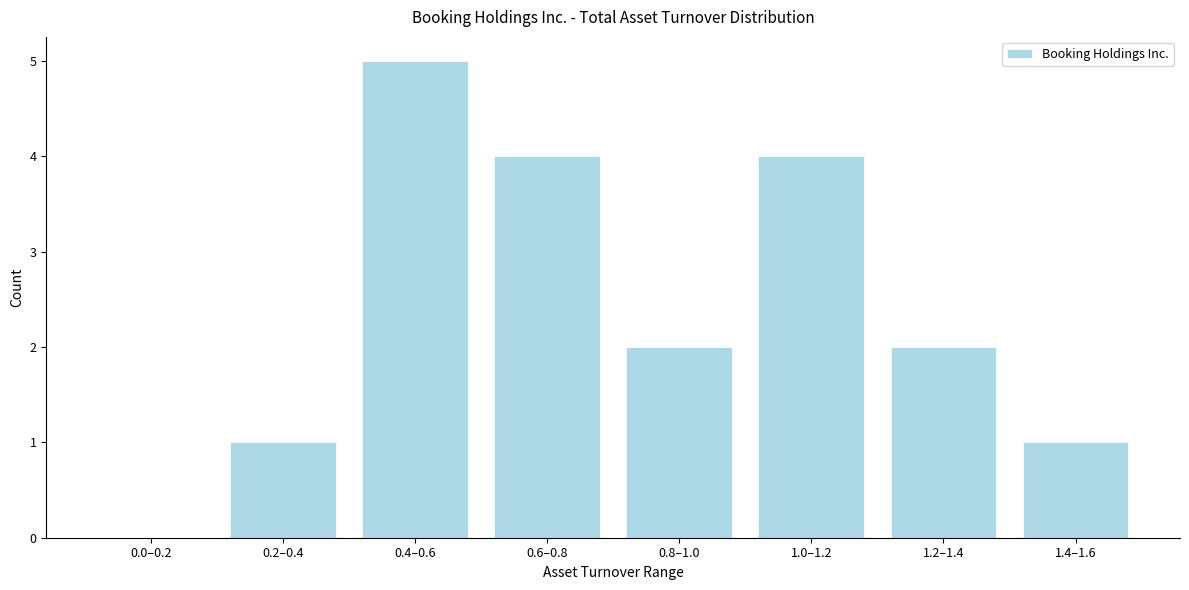

Reading right to left, transcribe all the data shown in this chart.

1.4–1.6=1	1.2–1.4=2	1.0–1.2=4	0.8–1.0=2	0.6–0.8=4	0.4–0.6=5	0.2–0.4=1	0.0–0.2=0